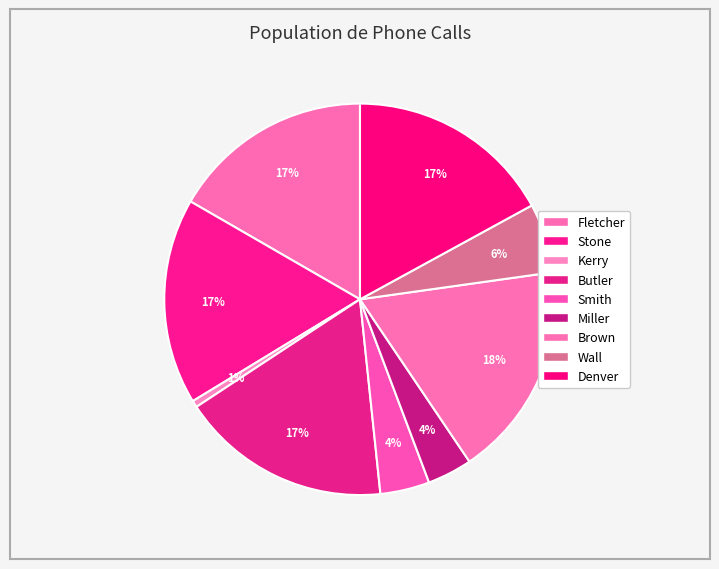

Do Denver and Butler together represent more than half of the pie?

No